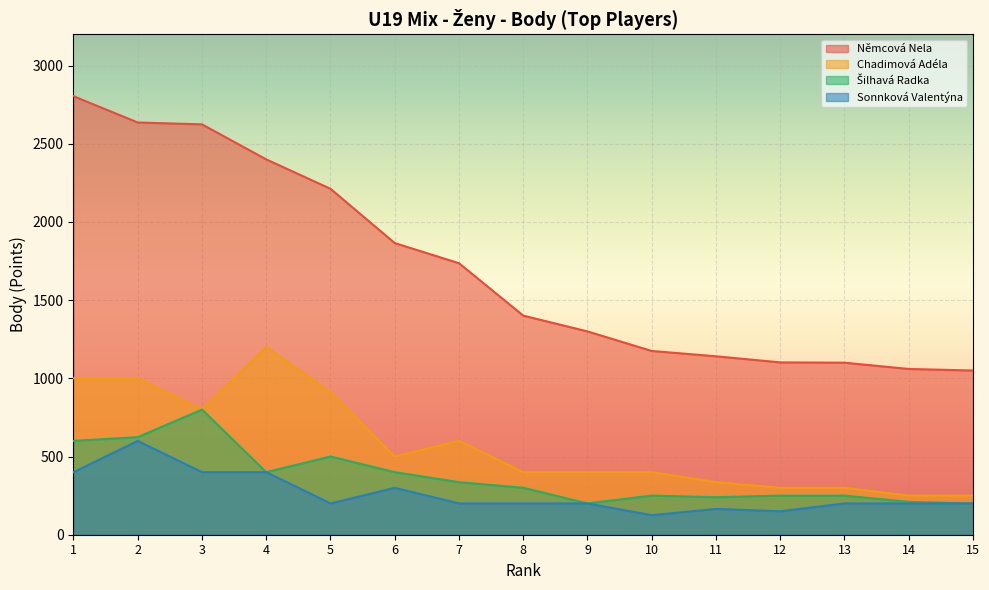

What are all the series names shown in the legend?

Němcová Nela, Chadimová Adéla, Šilhavá Radka, Sonnková Valentýna